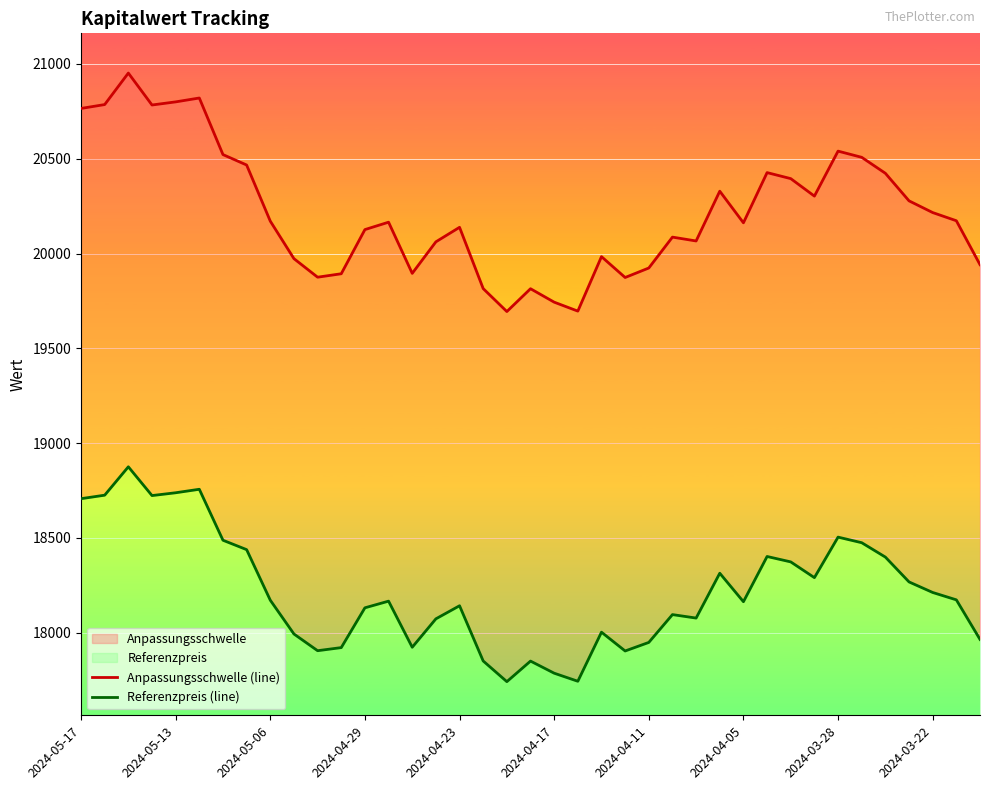

What is the label of the 39th point from the right?

2024-05-17